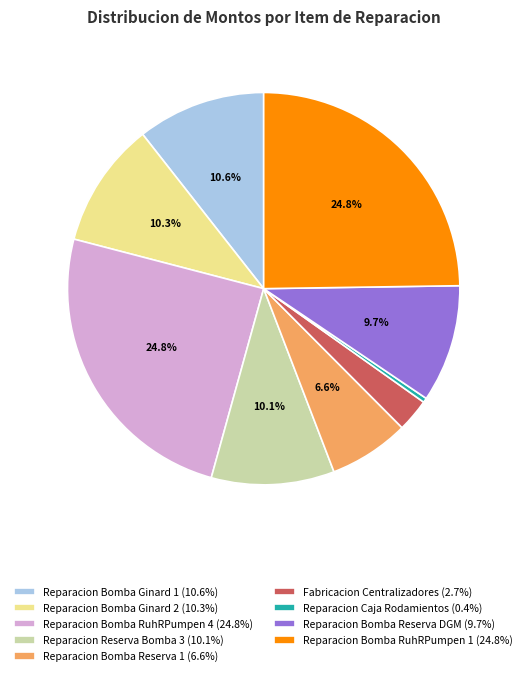

What percentage is NOT represented by Reparacion Reserva Bomba 3 (10.1%)?

89.9%